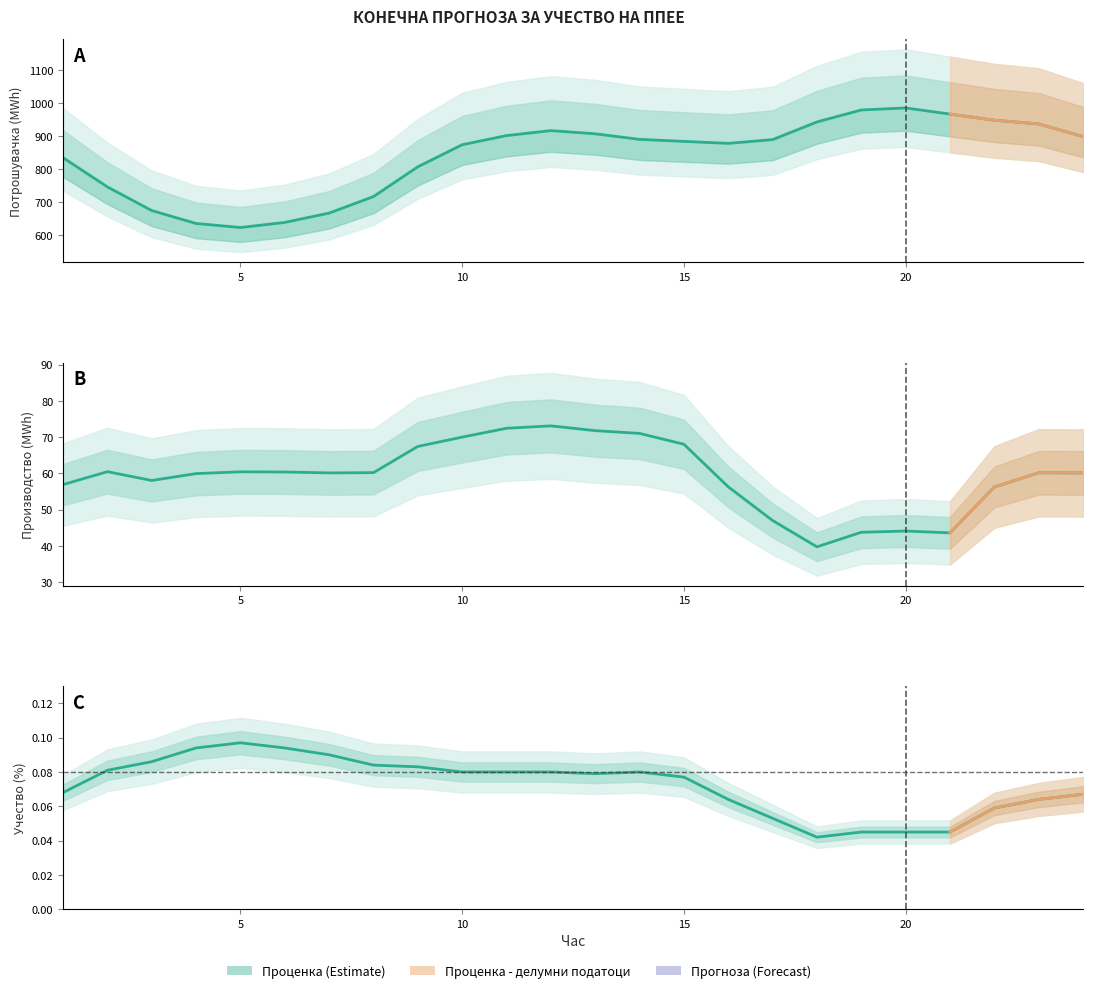

Reading left to right, extract all data points from this chart.

Планирано Производство од ППЕЕ: 1=56.9	2=60.5	3=58.1	4=60.0	5=60.4	6=60.4	7=60.1	8=60.2	9=67.4	10=70.0	11=72.5	12=73.1	13=71.8	14=71.0	15=68.1	16=56.3	17=47.0	18=39.8	19=43.8	20=44.1	21=43.6	22=56.3	23=60.2	24=60.1
Планирана Потрошувачка: 1=835.5	2=746.9	3=675.2	4=636.0	5=623.7	6=639.2	7=667.5	8=717.6	9=807.9	10=874.8	11=902.6	12=917.6	13=908.0	14=891.1	15=885.0	16=878.9	17=890.3	18=944.0	19=980.2	20=986.4	21=967.8	22=949.2	23=937.9	24=899.7
Учество во % од конзумот: 1=0.1	2=0.1	3=0.1	4=0.1	5=0.1	6=0.1	7=0.1	8=0.1	9=0.1	10=0.1	11=0.1	12=0.1	13=0.1	14=0.1	15=0.1	16=0.1	17=0.1	18=0.0	19=0.0	20=0.0	21=0.0	22=0.1	23=0.1	24=0.1